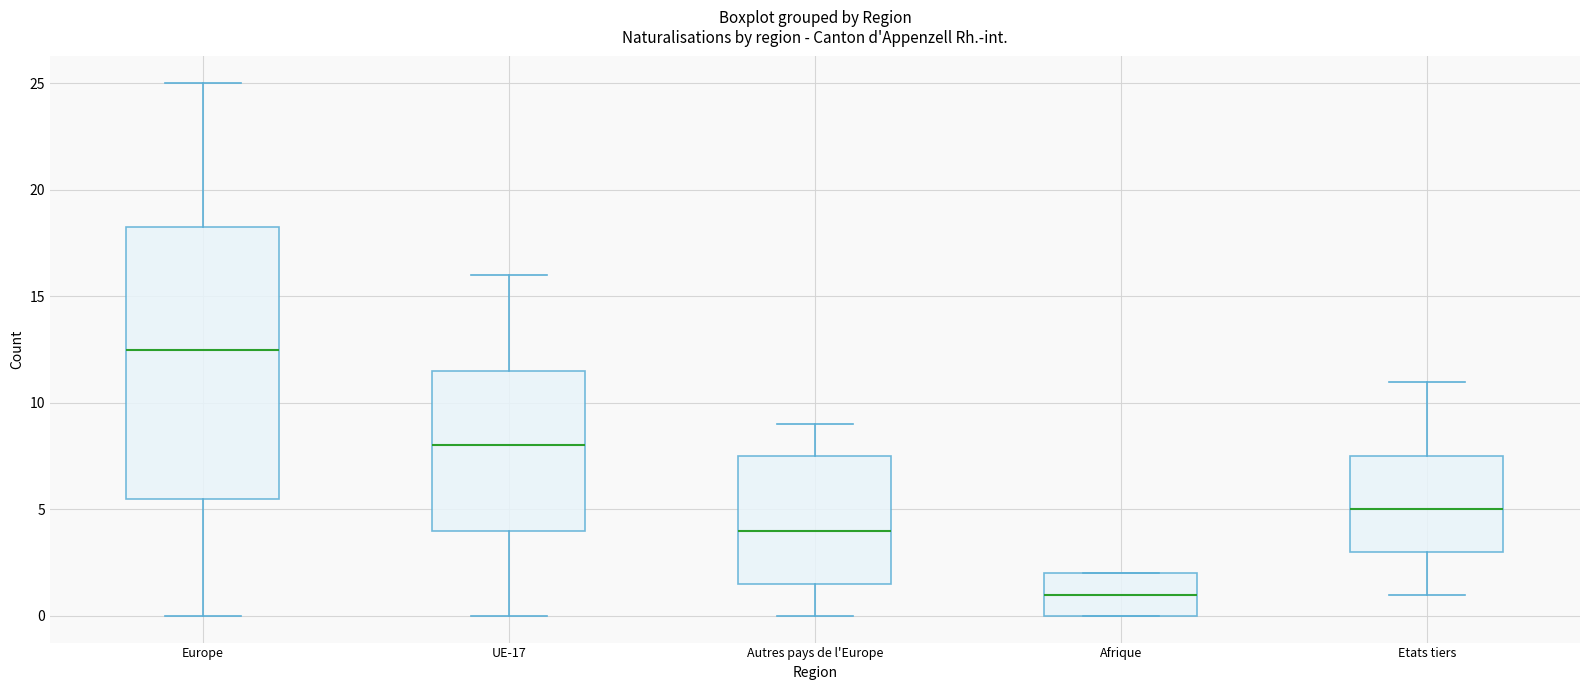

Which box's median line is the highest?

Europe